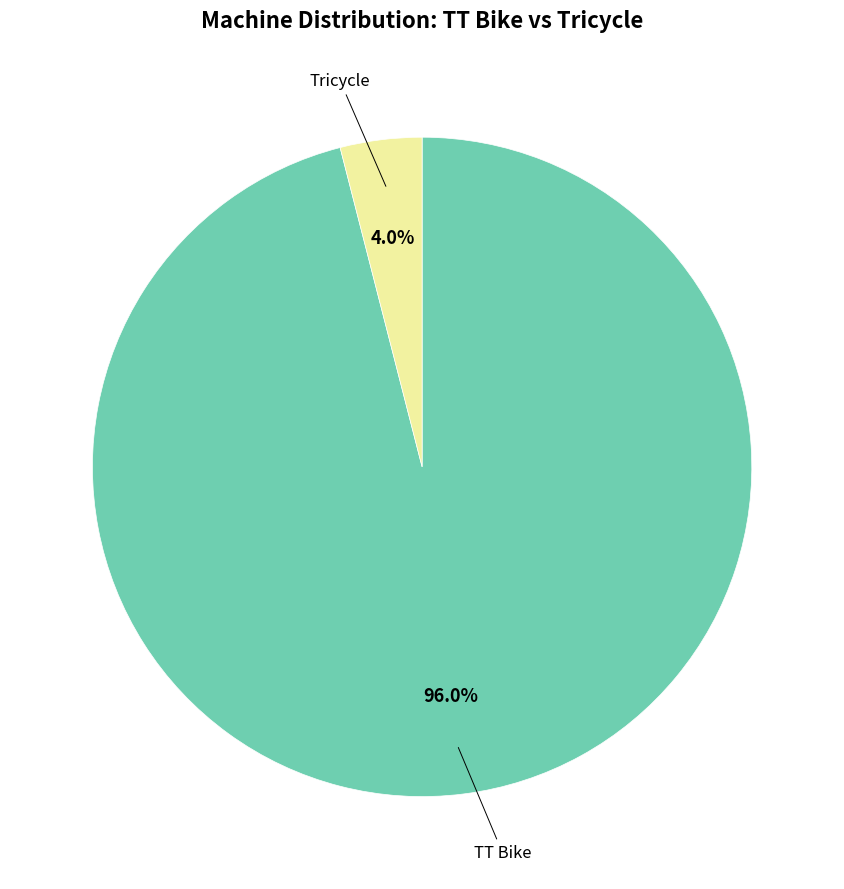

Which category accounts for the majority?

TT Bike